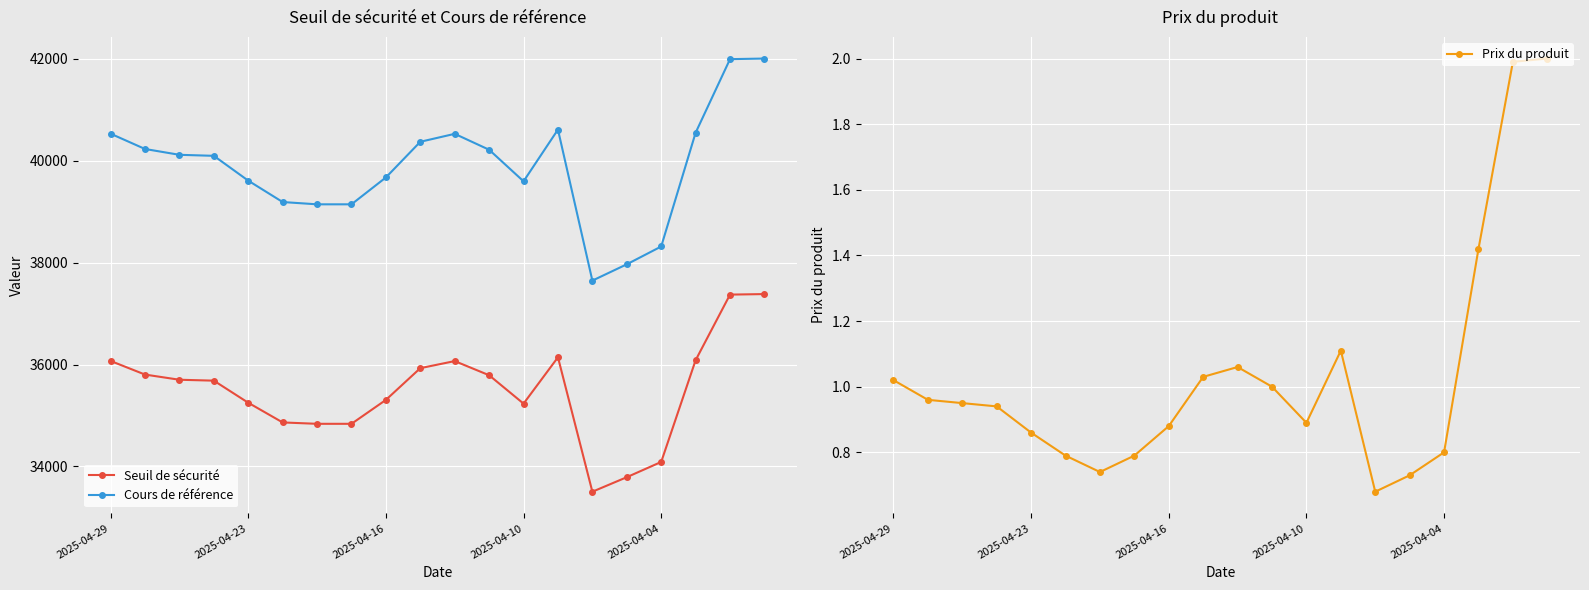

What is the approximate value of Prix du produit at 15?

0.7